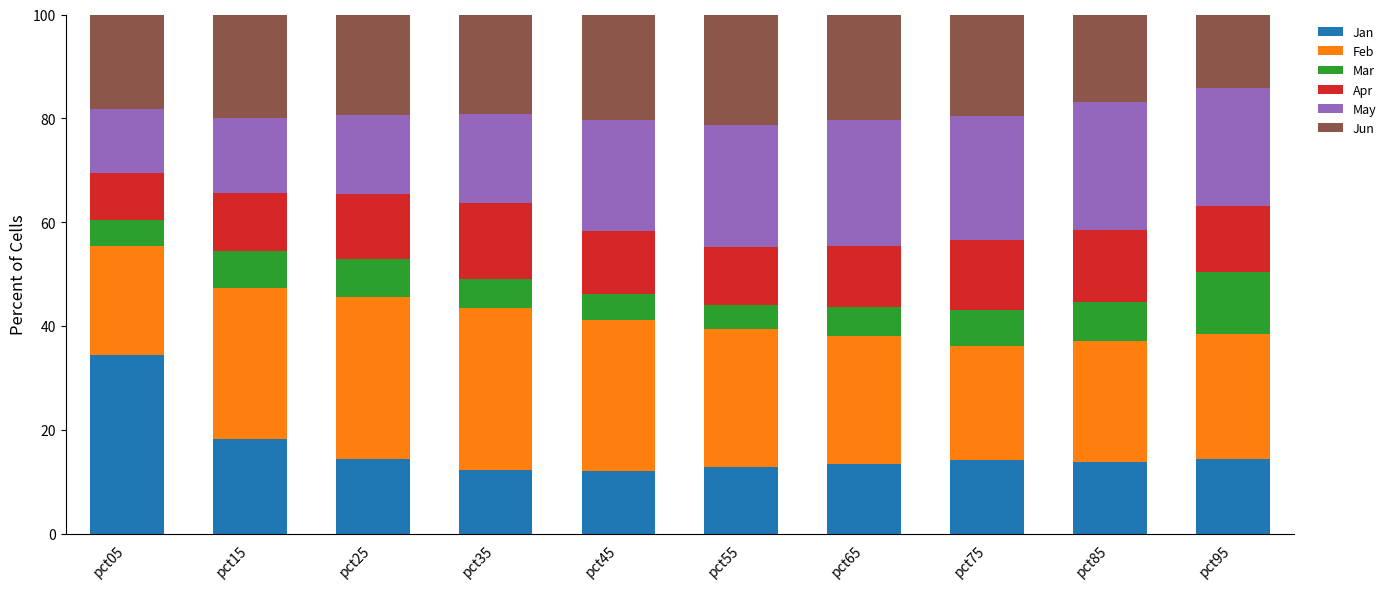

True or false: Jan has a value of 12.3 at pct35.

True